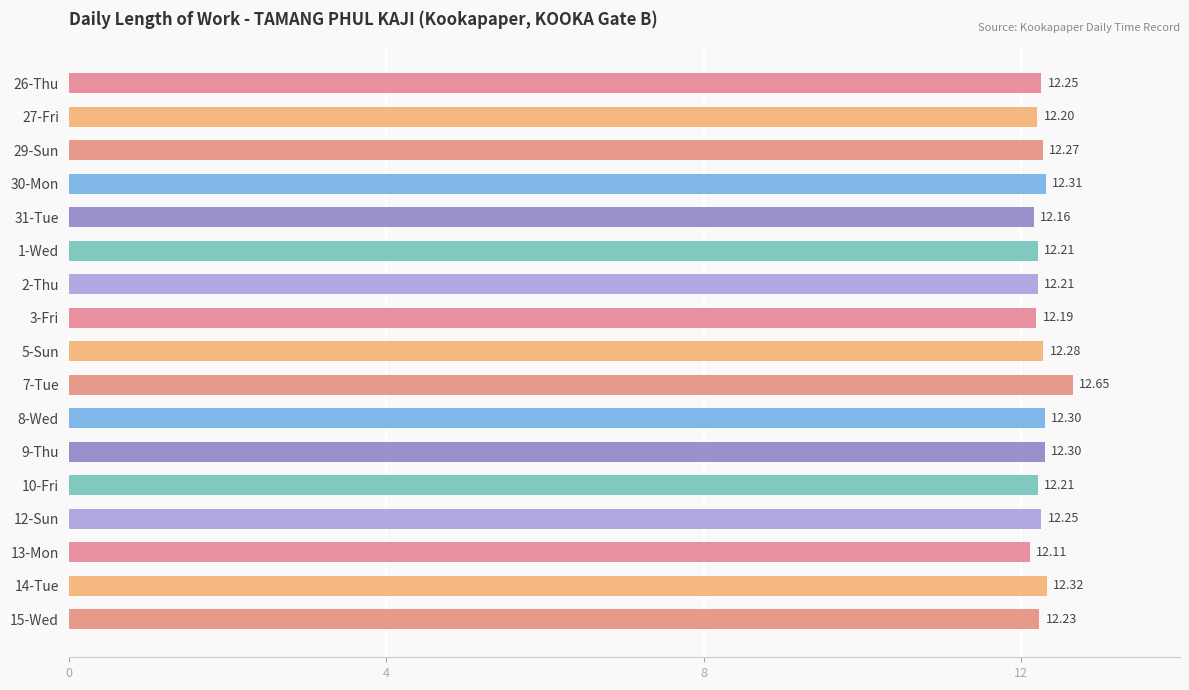

How many values are between 12 and 13?

17